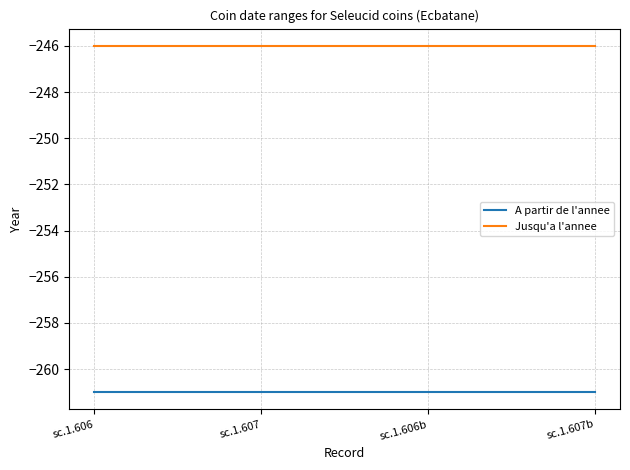

What are all the series names shown in the legend?

A partir de l'annee, Jusqu'a l'annee